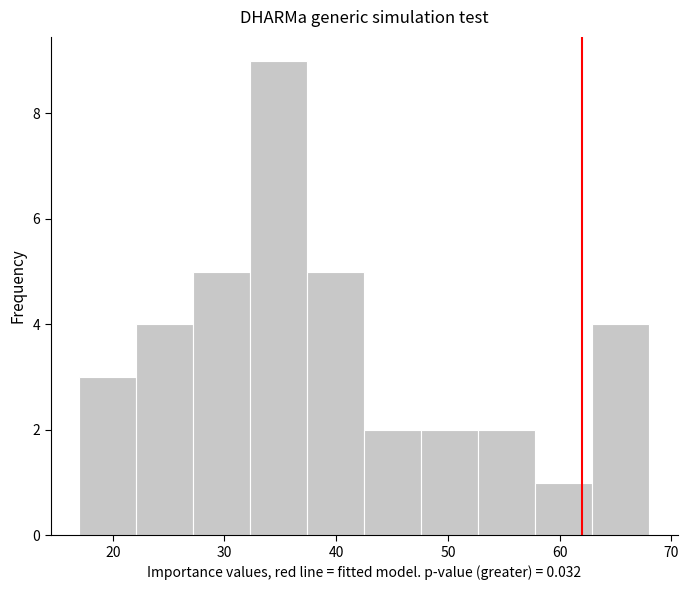

How tall is the bar that spans 27.2 to 32.3 on the x-axis? Neither the bar edges nor the heights are printed on the chart, so give them approximately, as read against the axes.

5